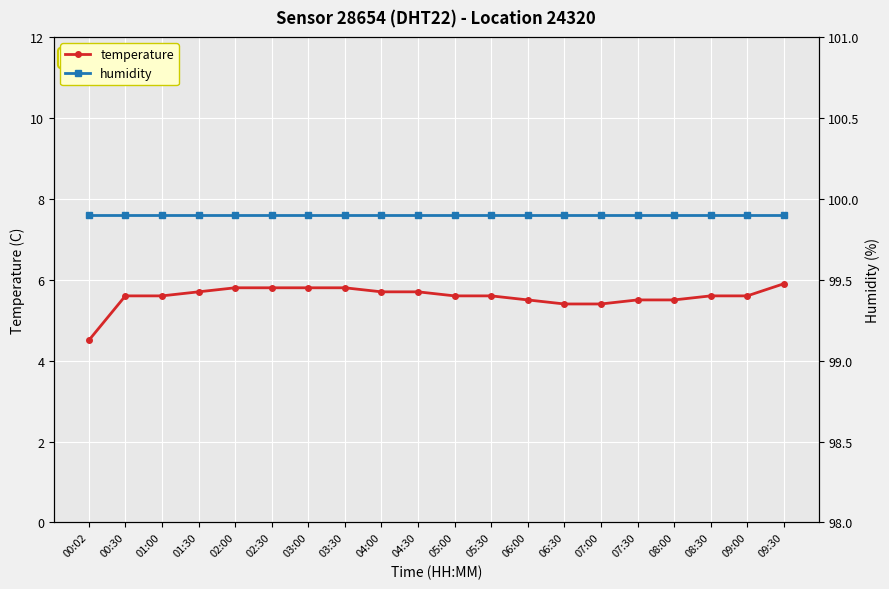

Reading left to right, extract all data points from this chart.

temperature: 00:02=4.5	00:30=5.6	01:00=5.6	01:30=5.7	02:00=5.8	02:30=5.8	03:00=5.8	03:30=5.8	04:00=5.7	04:30=5.7	05:00=5.6	05:30=5.6	06:00=5.5	06:30=5.4	07:00=5.4	07:30=5.5	08:00=5.5	08:30=5.6	09:00=5.6	09:30=5.9
humidity: 00:02=99.9	00:30=99.9	01:00=99.9	01:30=99.9	02:00=99.9	02:30=99.9	03:00=99.9	03:30=99.9	04:00=99.9	04:30=99.9	05:00=99.9	05:30=99.9	06:00=99.9	06:30=99.9	07:00=99.9	07:30=99.9	08:00=99.9	08:30=99.9	09:00=99.9	09:30=99.9